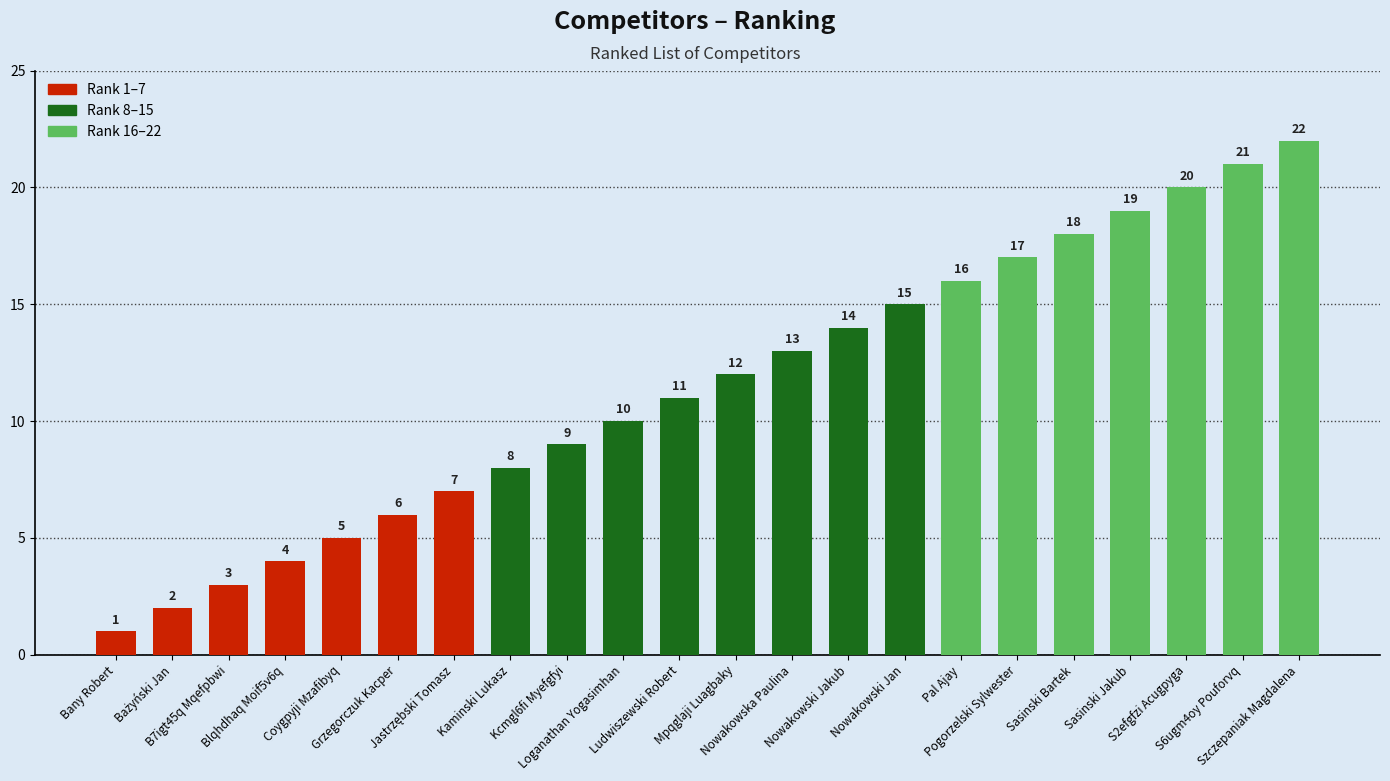

What value does the data have at Pal Ajay, to the nearest 10?

20